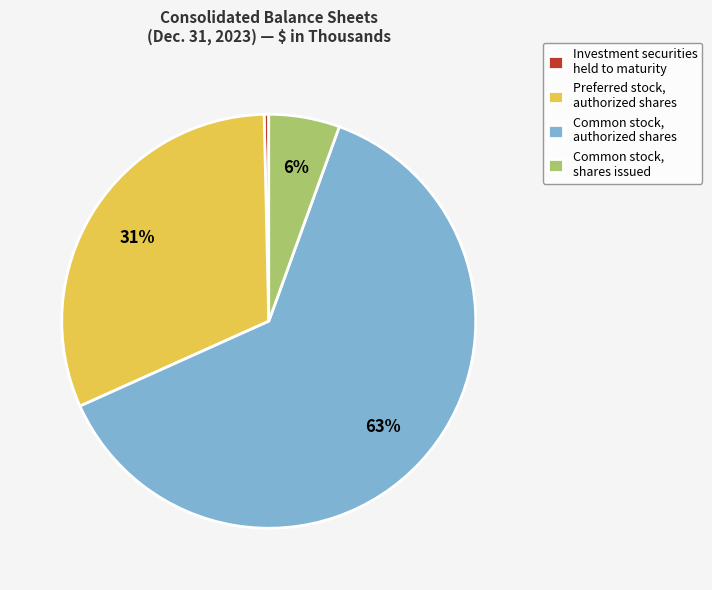

Count the number of slices in the pie.

4